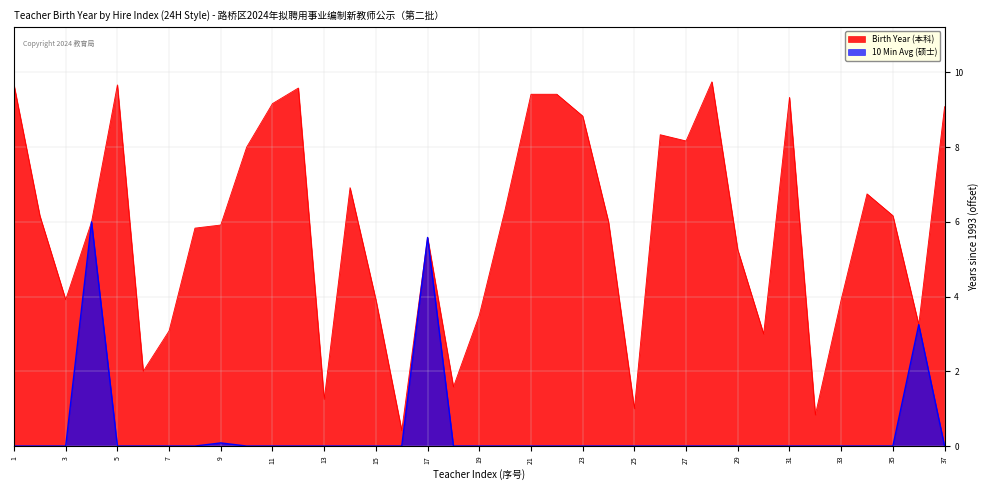

What is the change in value from 23 to 28?

+0.9